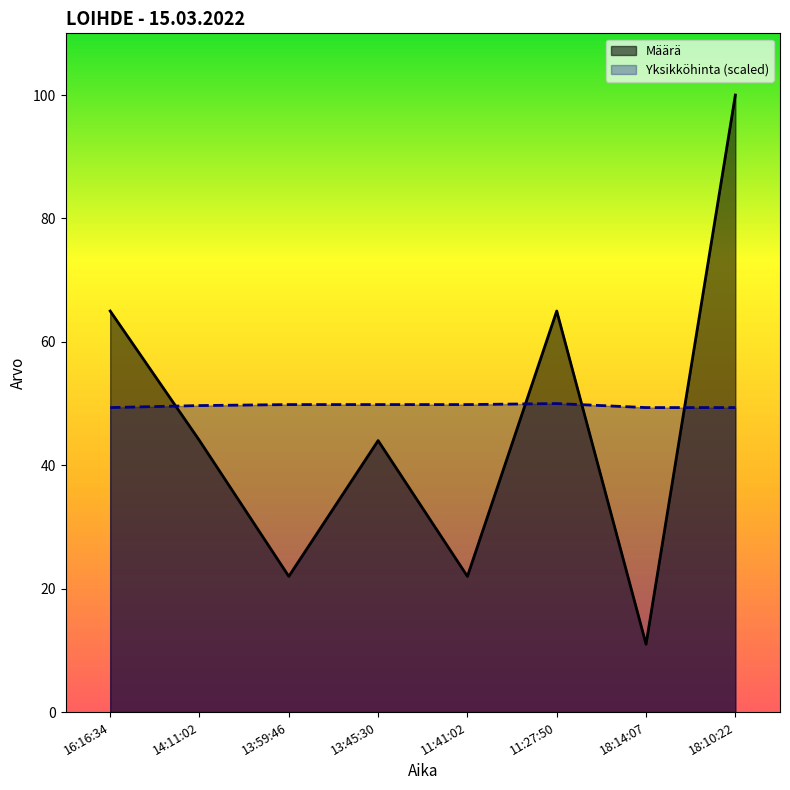

What is the sum of the Määrä values at 11:27:50 and 18:14:07?

76.0